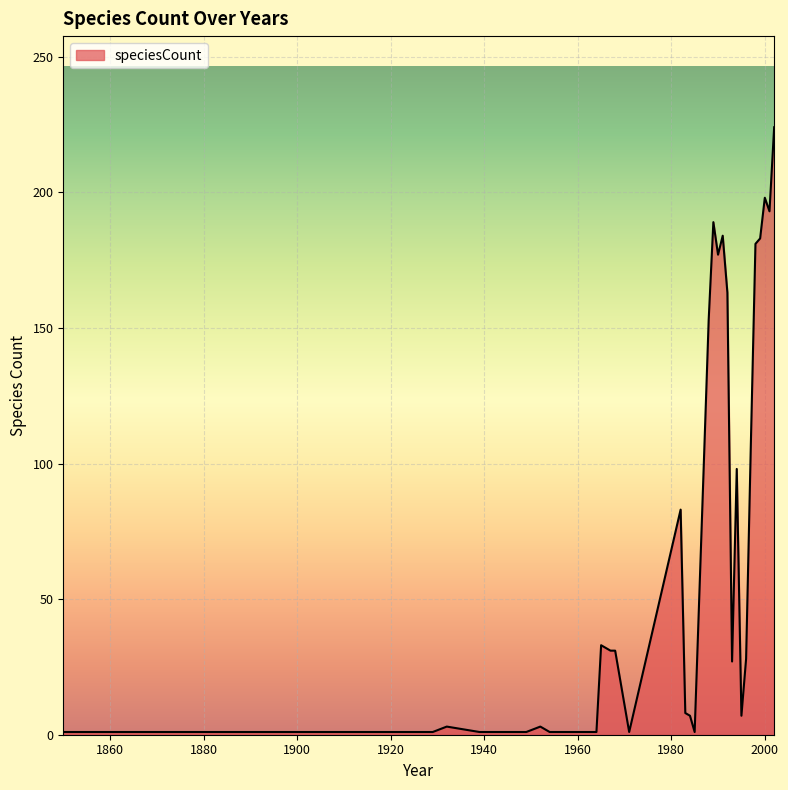

What is the maximum value shown in the chart?

224